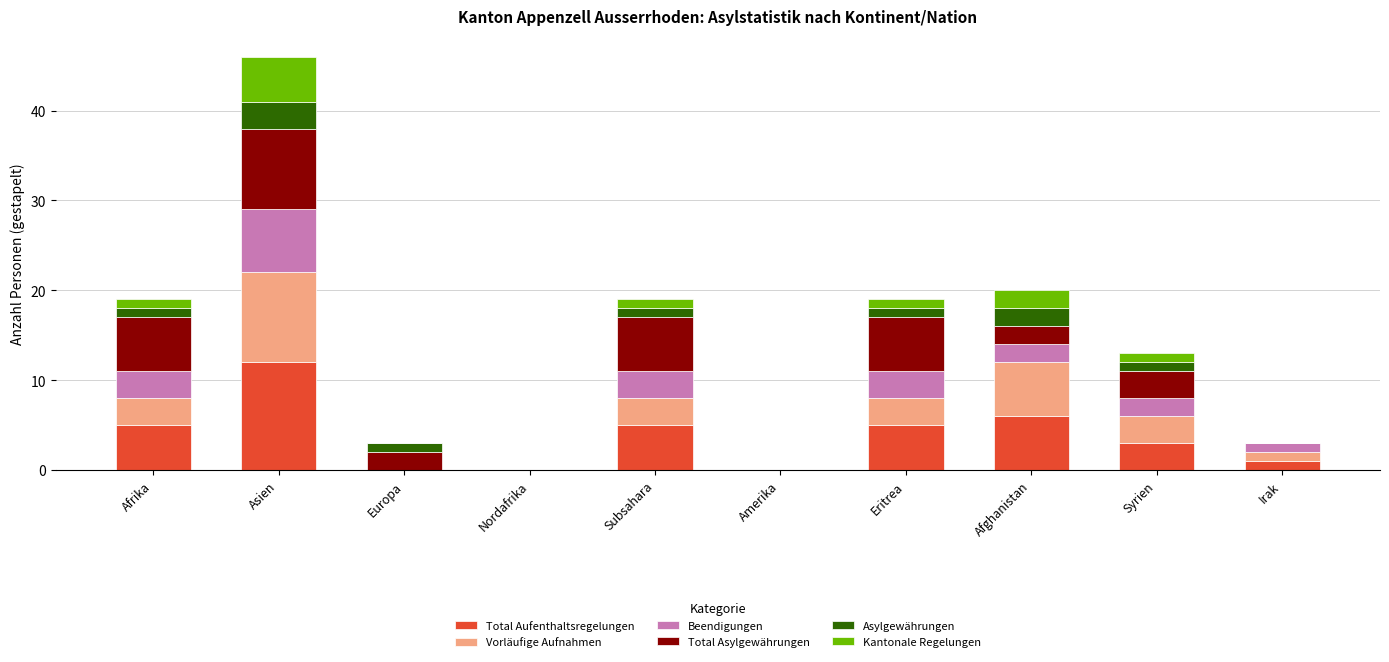

What is the highest value of the Total Aufenthaltsregelungen series?

12